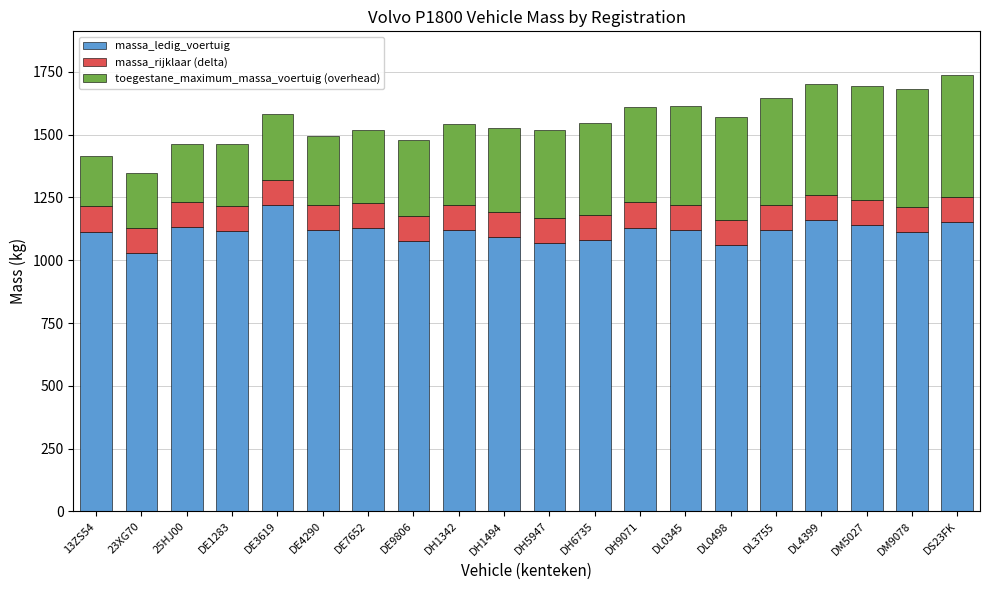

The value of massa_ledig_voertuig at DE9806 is 1628. True or false?

False